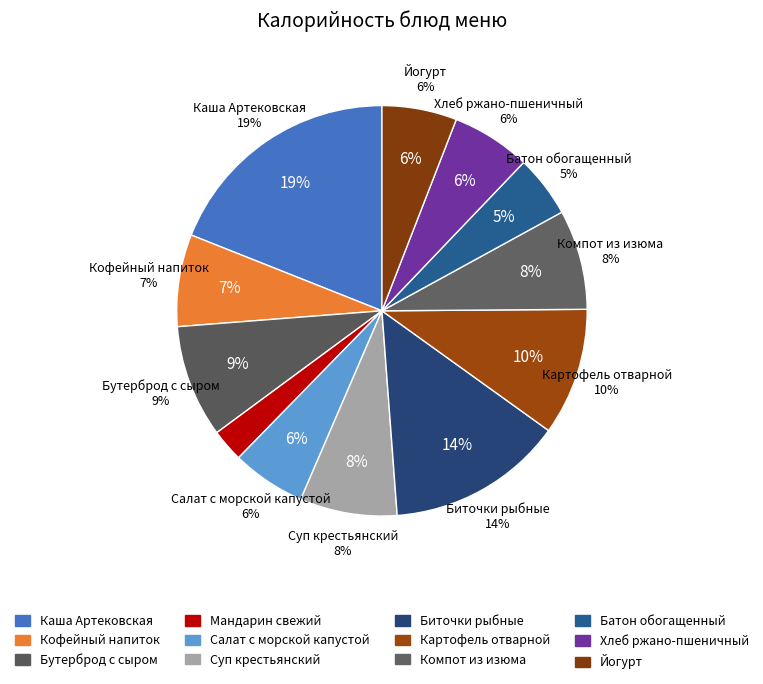

To the nearest percent, what is the combined percentage of Йогурт and Картофель отварной?

16%